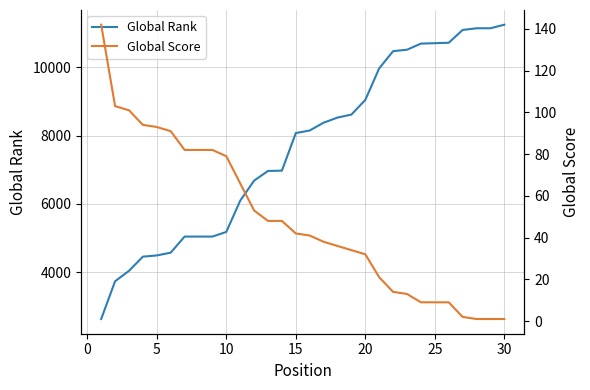

Rank the series by their maximum value, from highest to lowest.

Global Rank, Global Score